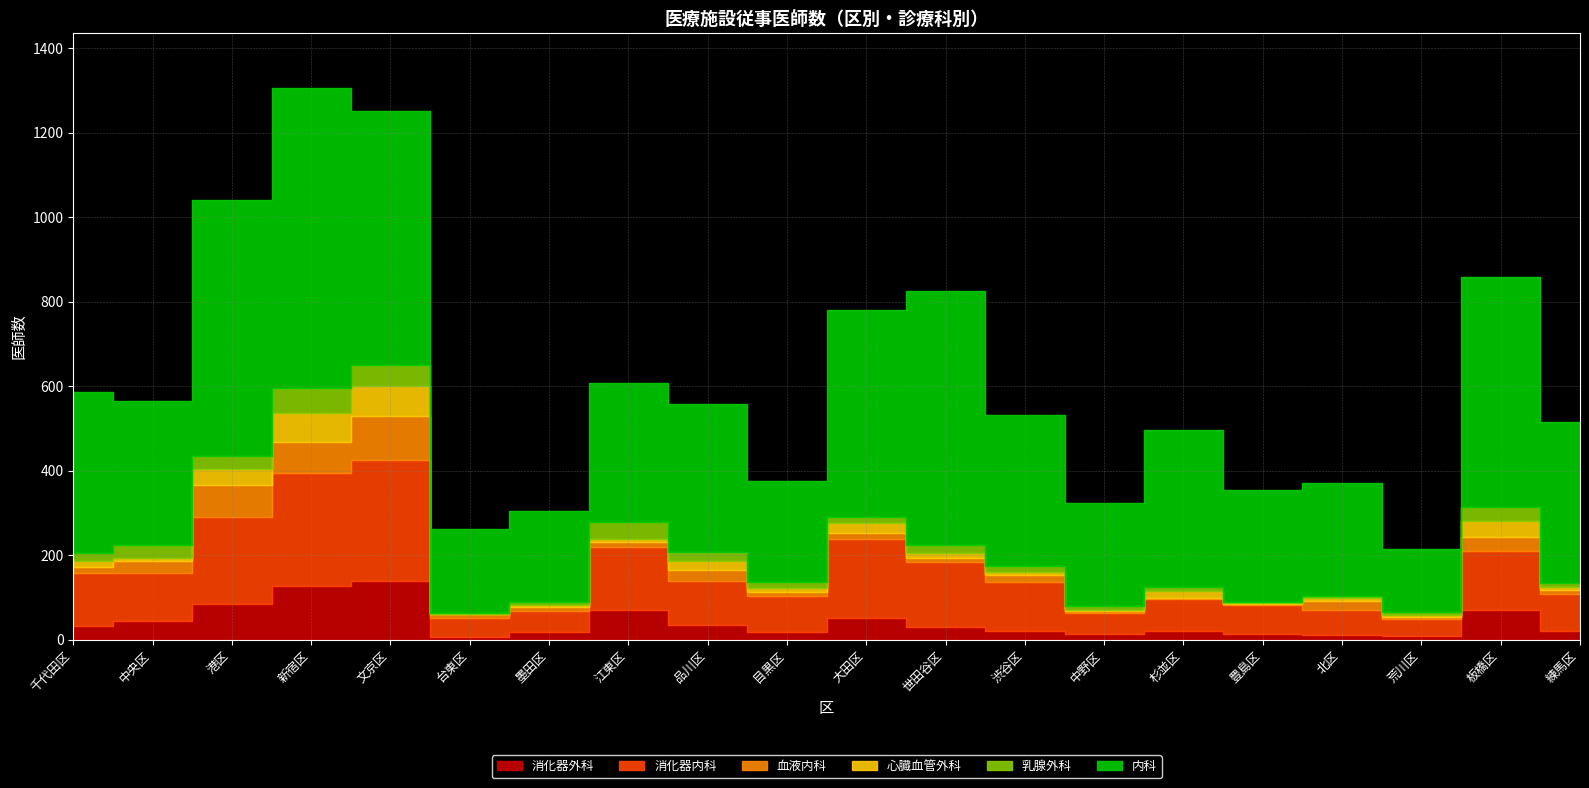

At which category does 心臓血管外科 reach its first local peak?

文京区